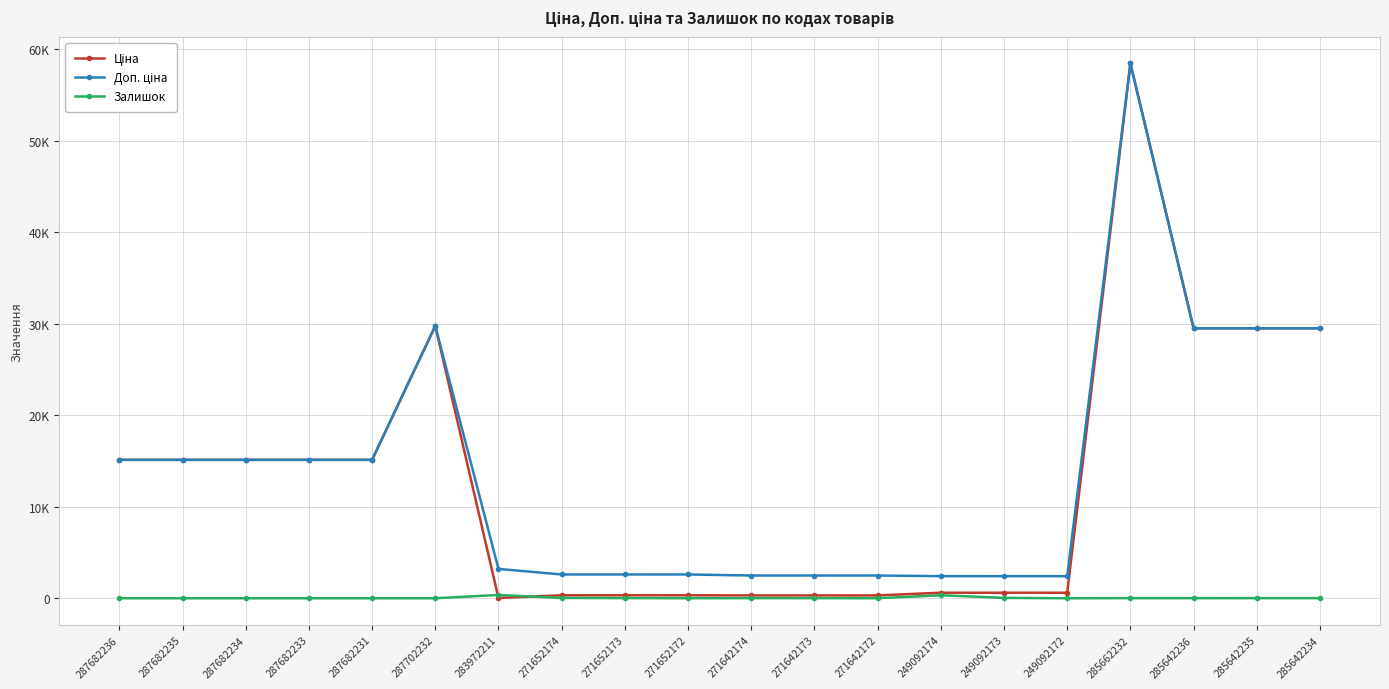

Is this an area chart (filled region under the line)?

No